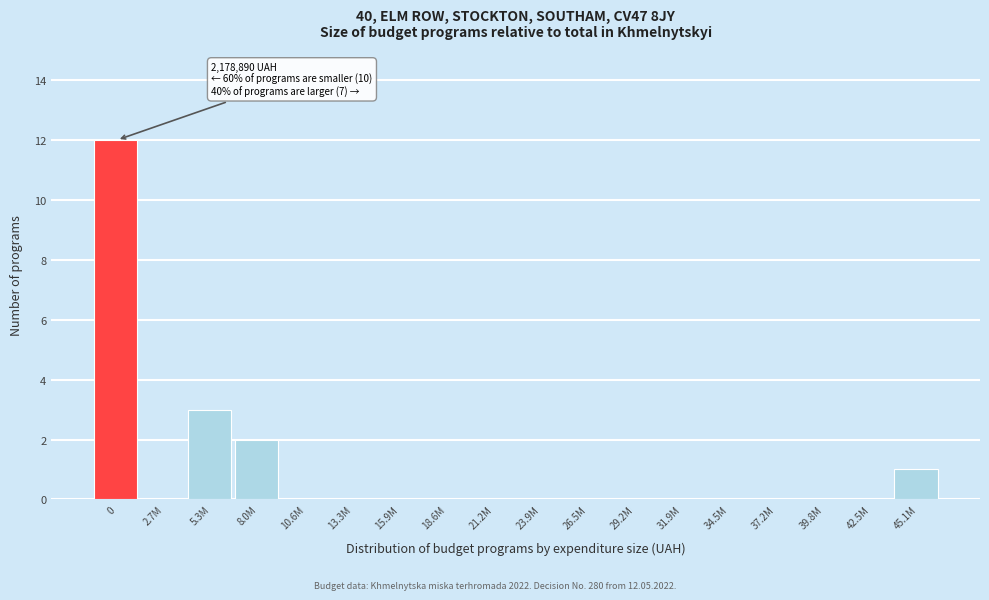

Reading left to right, extract all data points from this chart.

0=12	2.7M=0	5.3M=3	8.0M=2	10.6M=0	13.3M=0	15.9M=0	18.6M=0	21.2M=0	23.9M=0	26.5M=0	29.2M=0	31.9M=0	34.5M=0	37.2M=0	39.8M=0	42.5M=0	45.1M=1